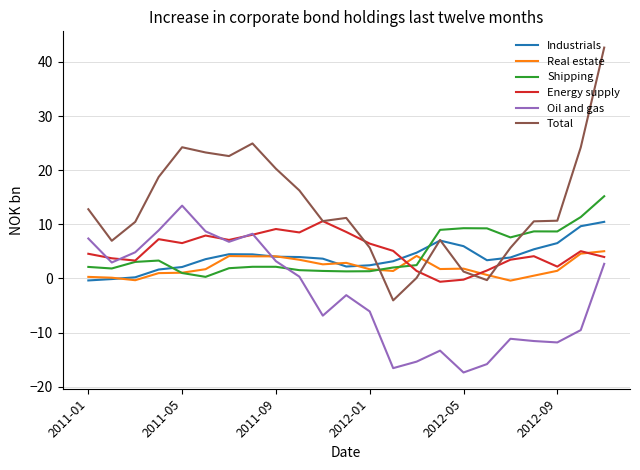

What is the greatest value displayed?

42.6